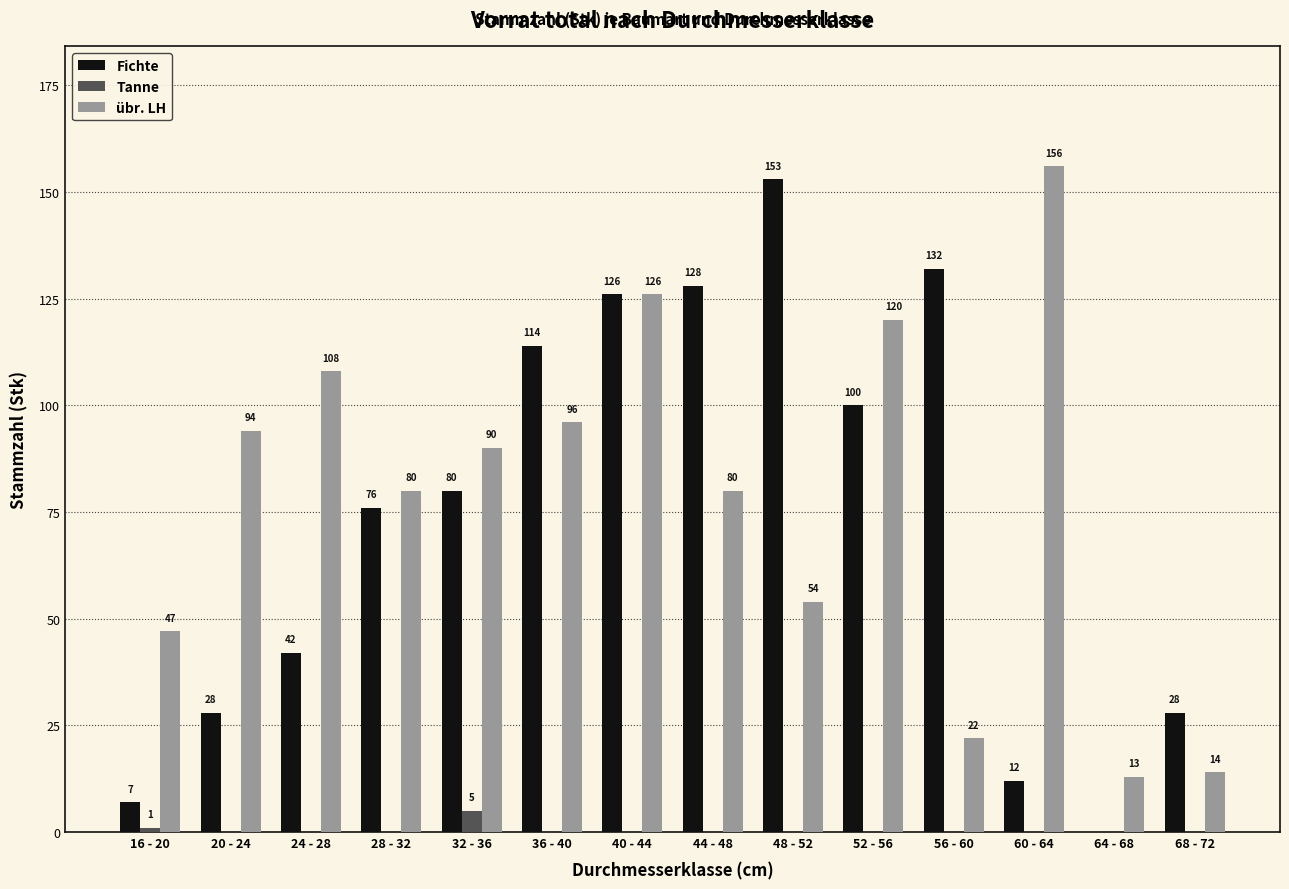

How many distinct data groups are displayed?

3